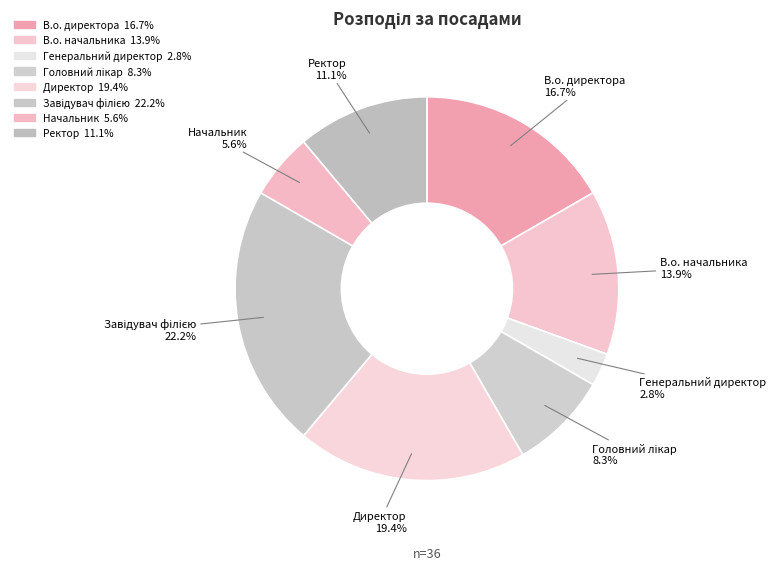

Combined, what portion of the pie is Ректор and Головний лікар?

19.4%